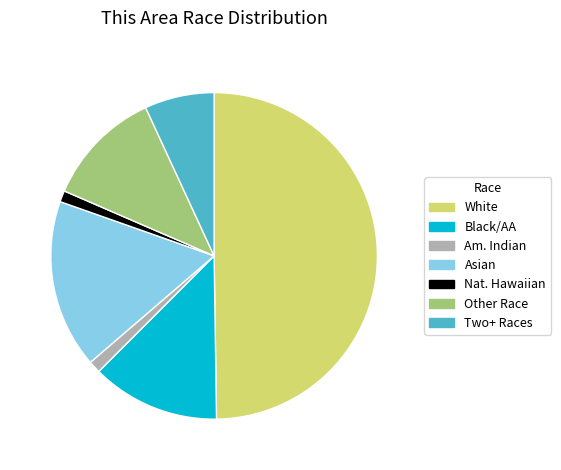

Count the number of slices in the pie.

7